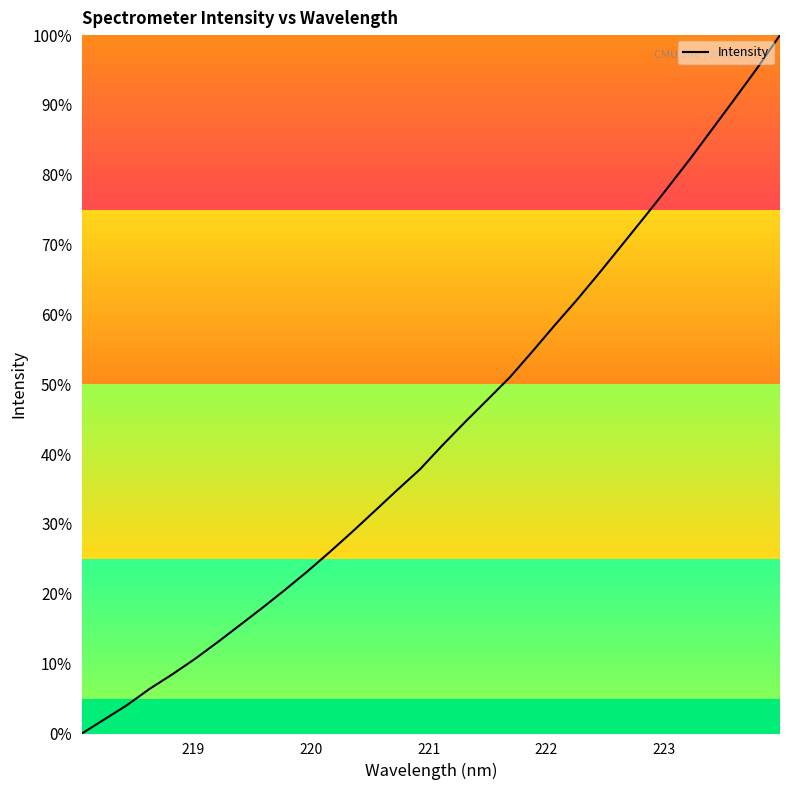

What is the difference between the maximum and minimum values?

100.0